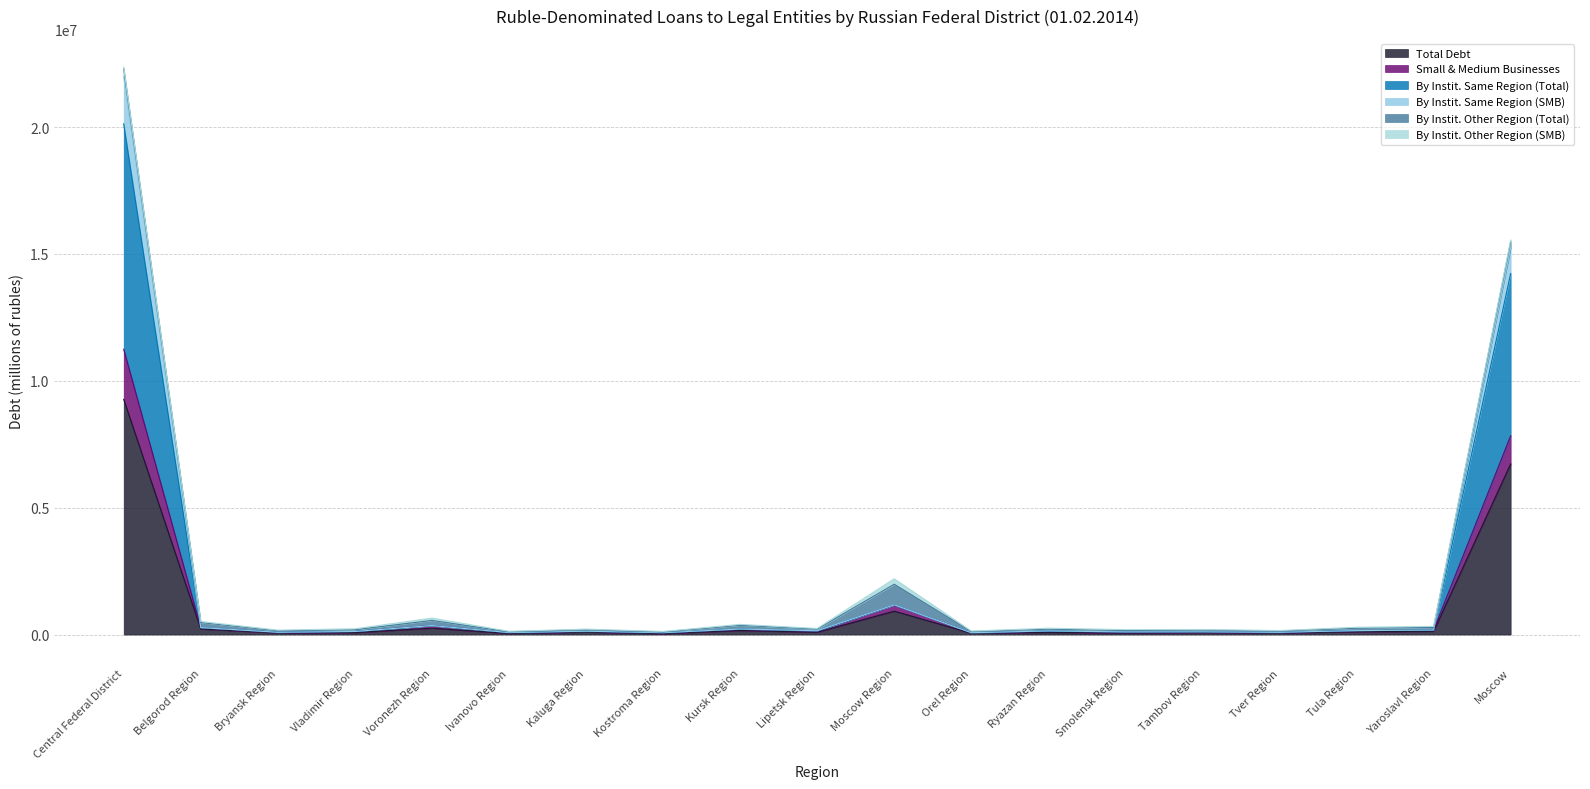

What is the sum of the By Instit. Same Region (Total) values at Moscow and Orel Region?

14299191